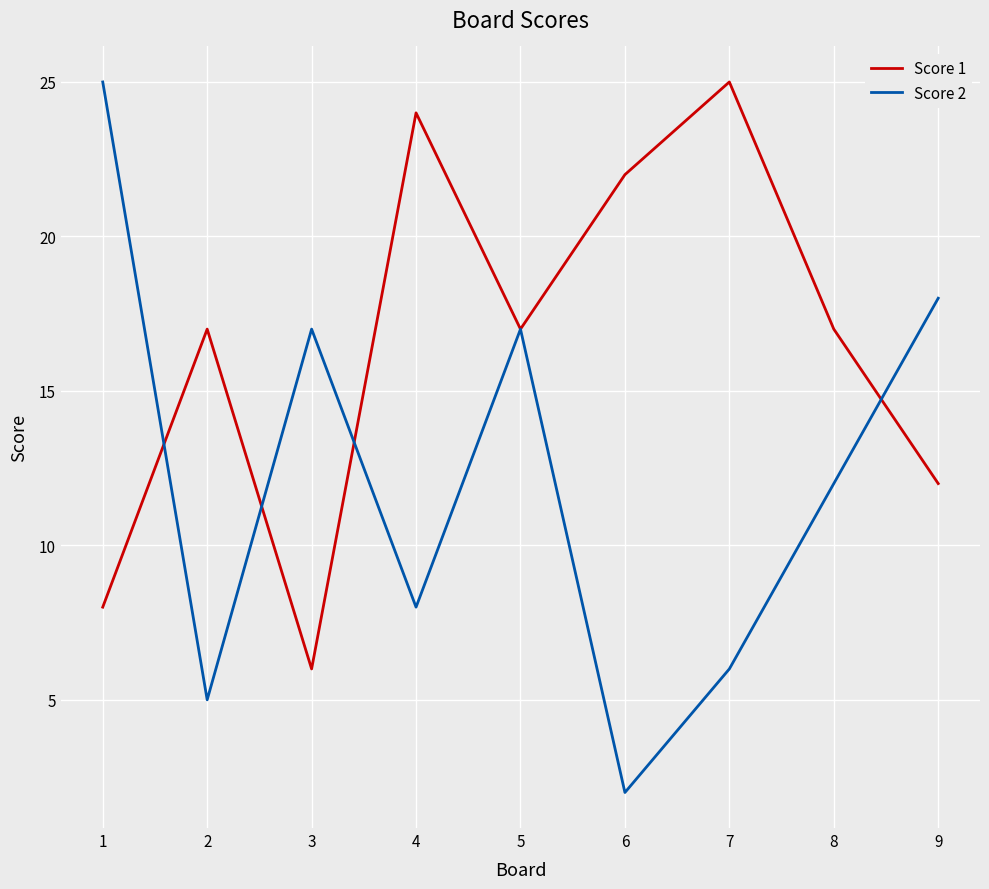

How many categories are shown in the chart?

9